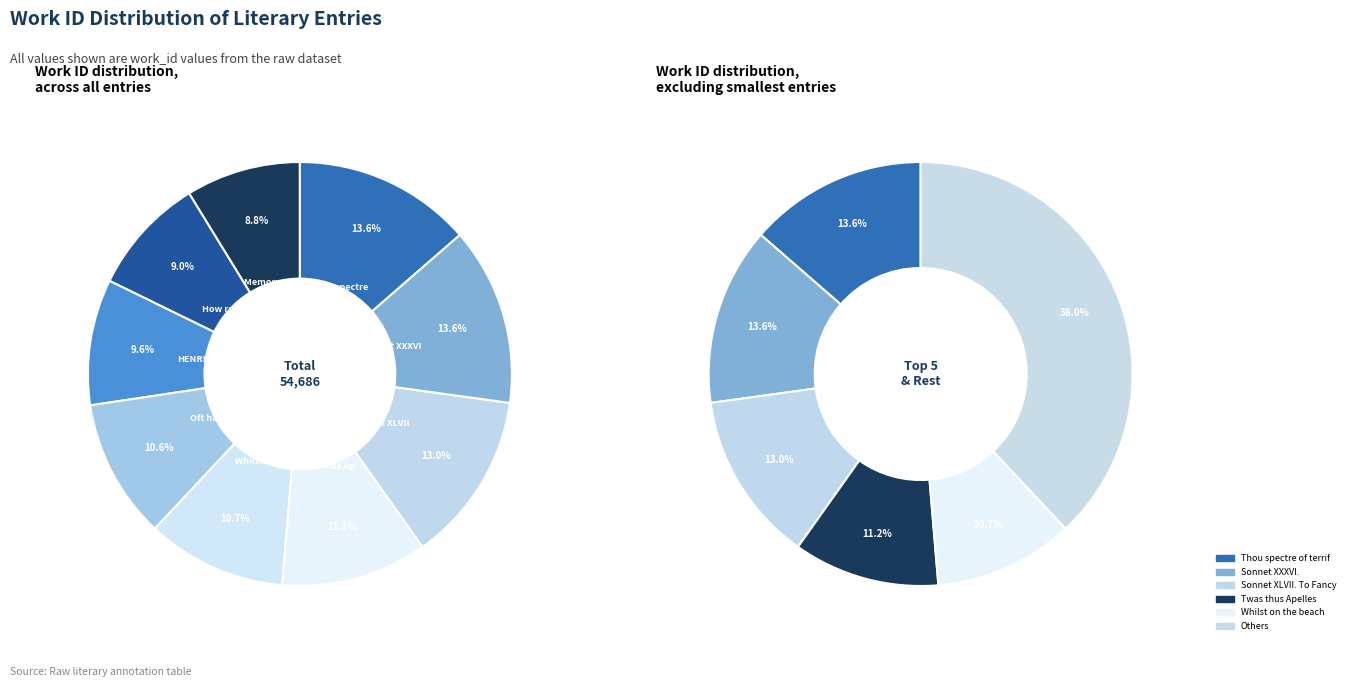

Which slice is the smallest?

Memory, a Poem